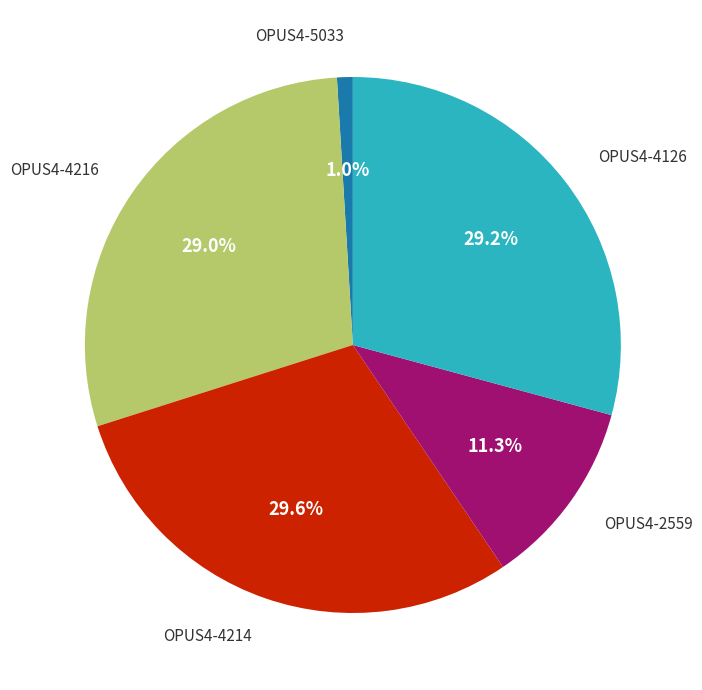

Does any single category account for the majority?

No